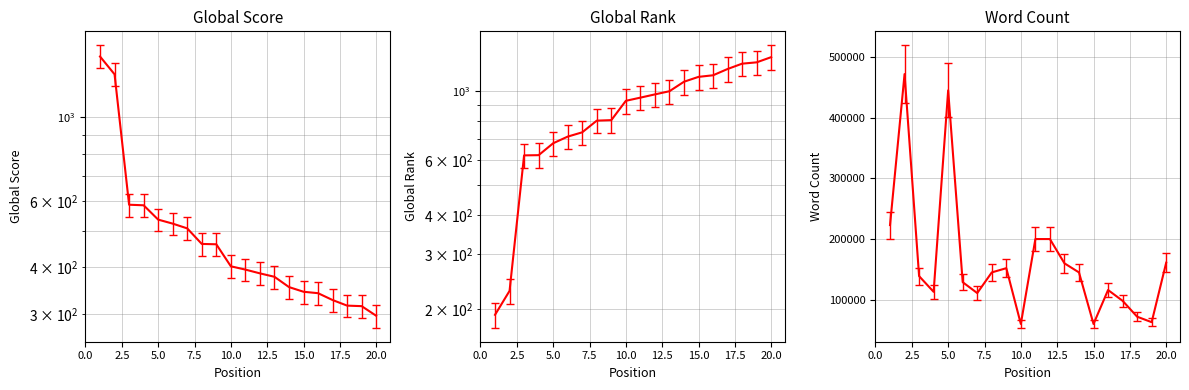

Does the chart display data point markers on the line(s)?

No